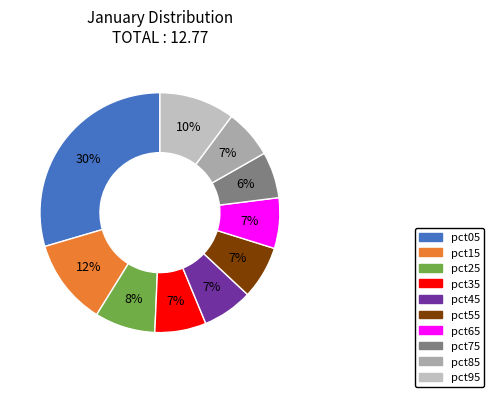

To the nearest percent, what is the combined percentage of pct45 and pct25?

15%